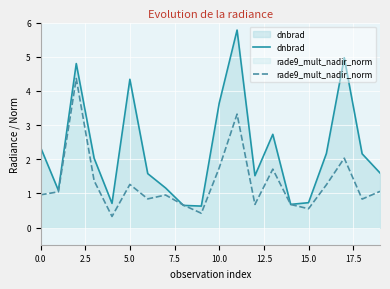

What is the greatest value displayed?

5.8